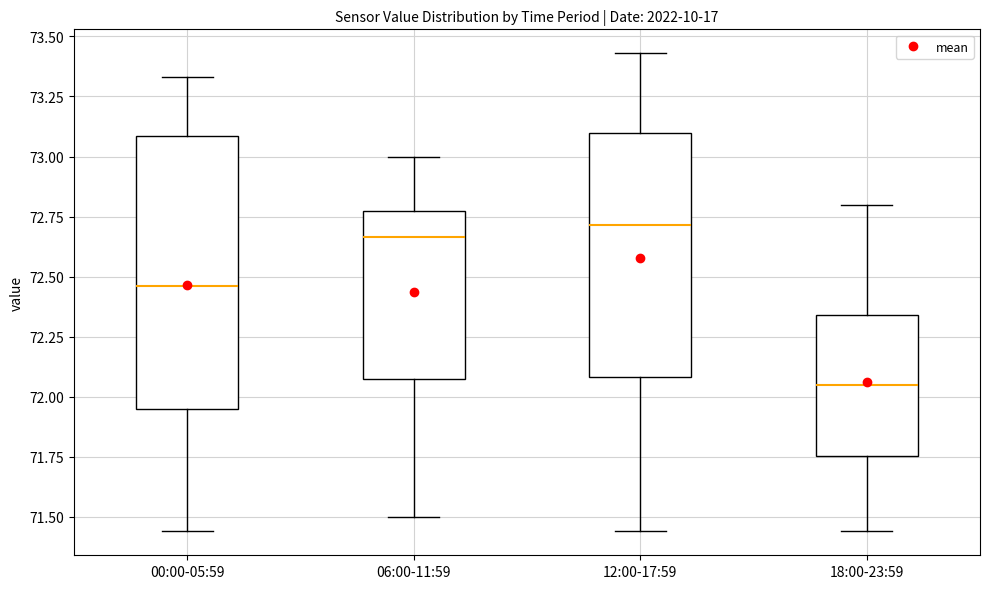

Which box is the tallest, from its lower edge to its upper edge?

00:00-05:59